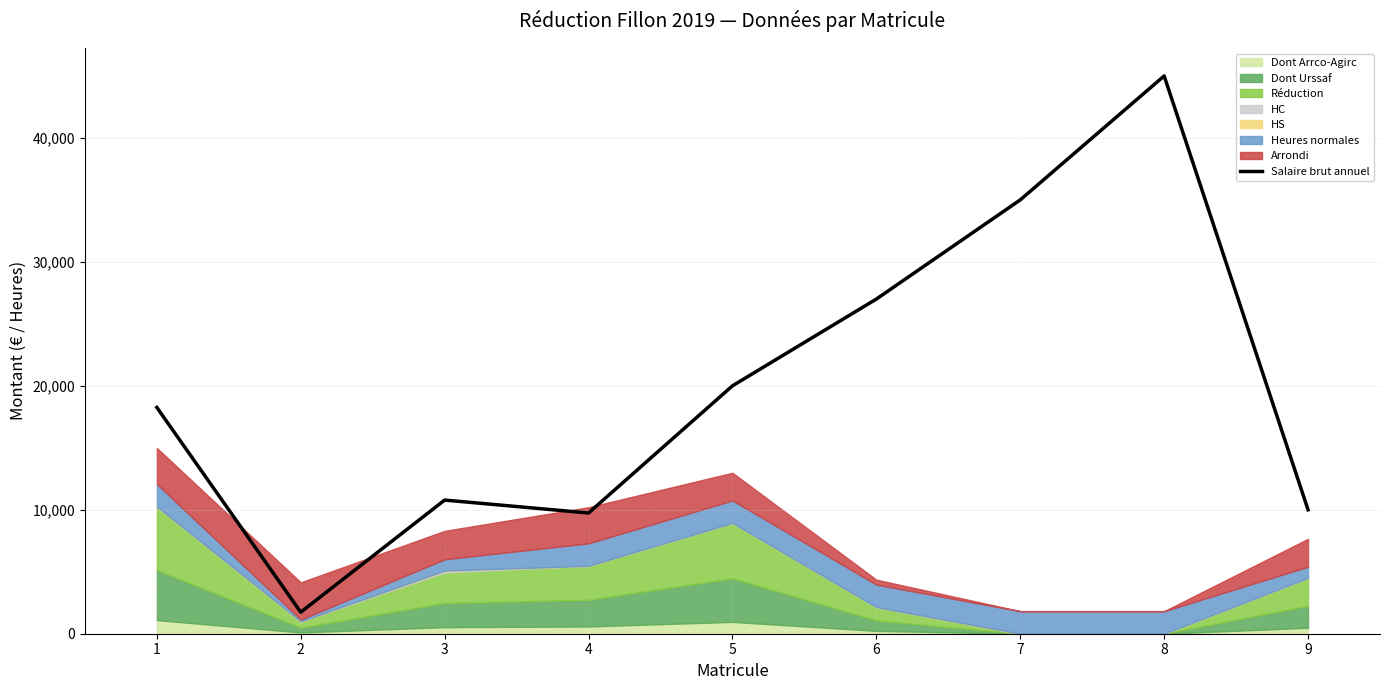

What is the difference between the maximum and minimum values?

43261.5